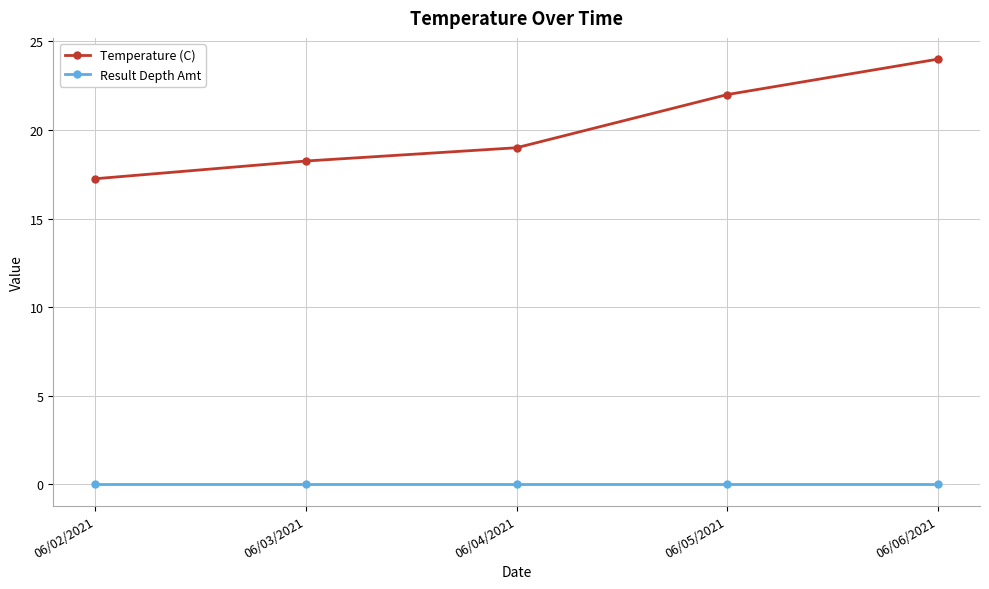

Does the chart have visible grid lines?

Yes